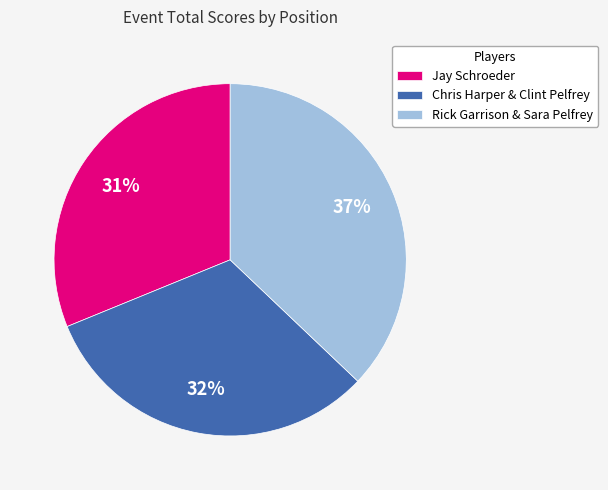

Count the number of slices in the pie.

3